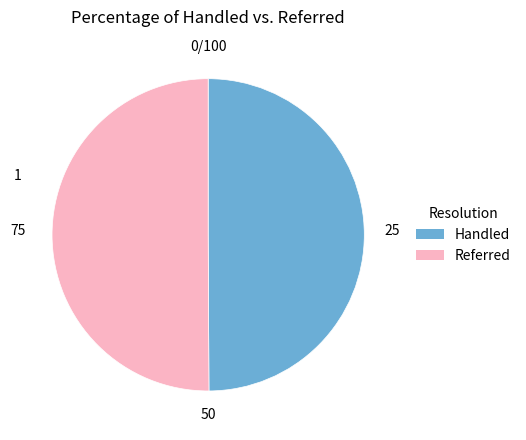

Combined, do Referred and Handled account for over 50%?

Yes